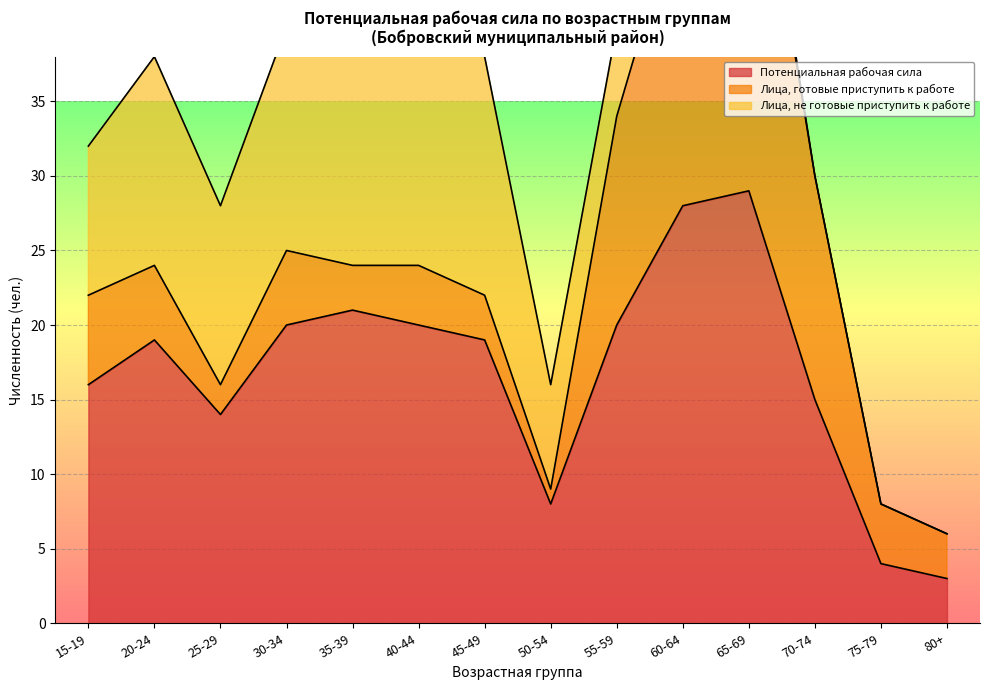

What is the label of the 10th point from the left?

60-64